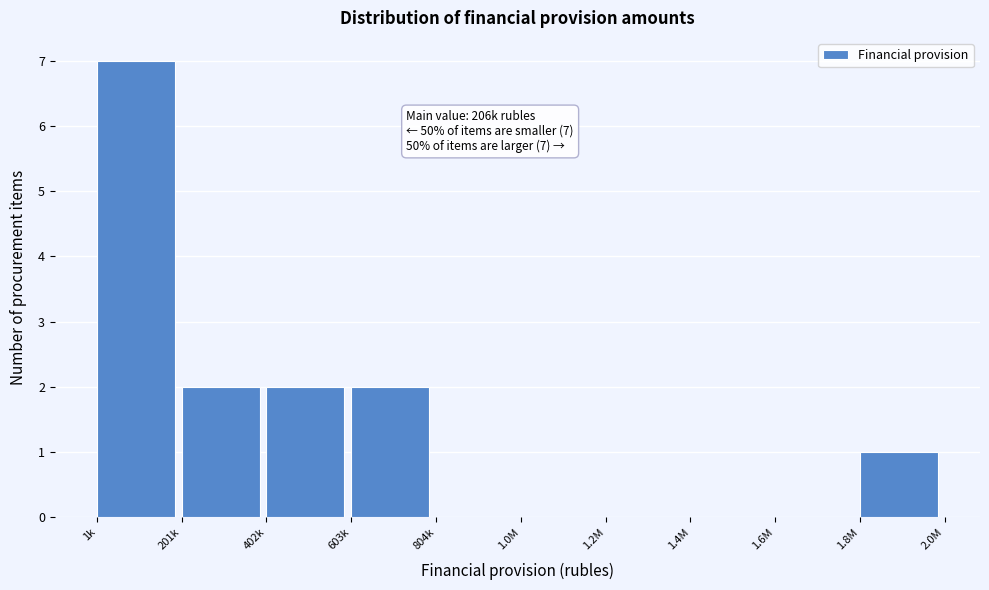

Reading left to right, extract all data points from this chart.

1k=7	201k=2	402k=2	603k=2	804k=0	1.0M=0	1.2M=0	1.4M=0	1.6M=0	1.8M=1